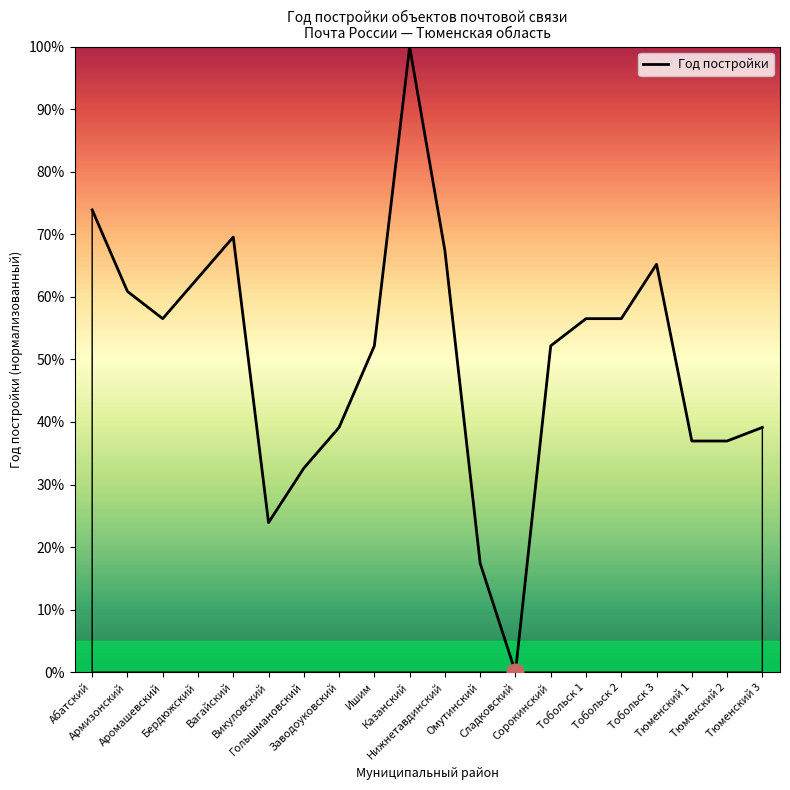

What is the maximum value shown in the chart?

100.0